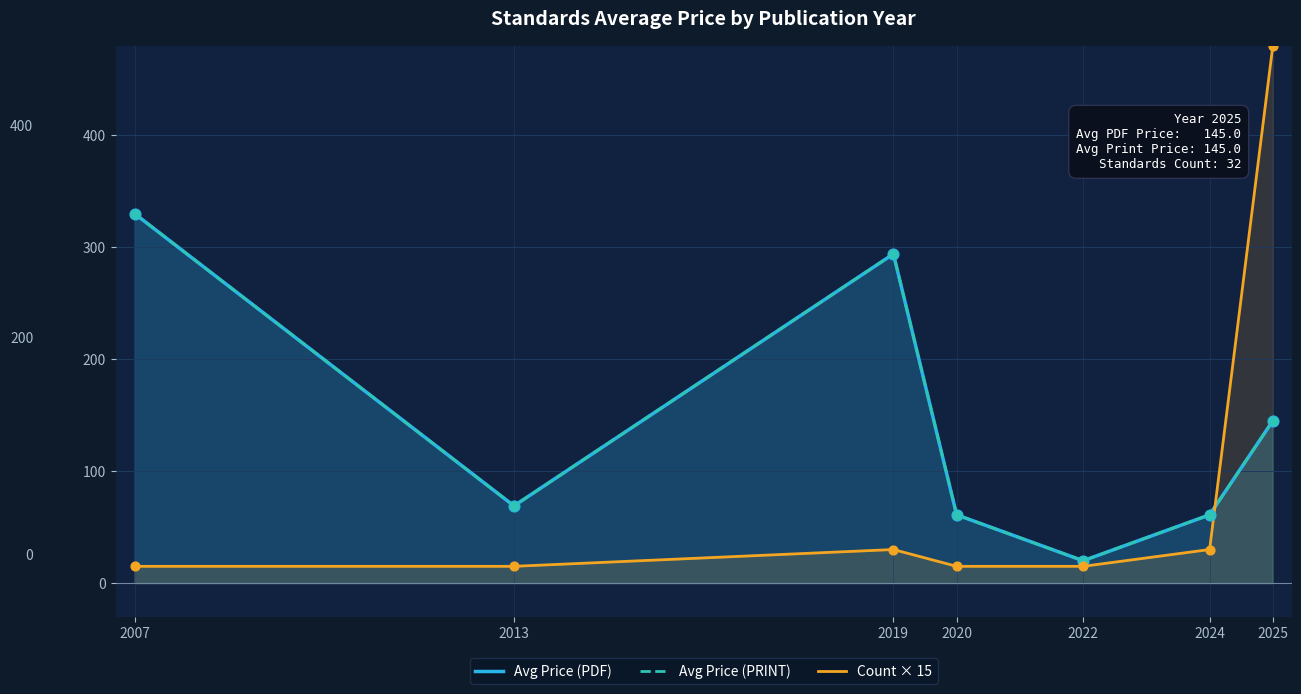

Which series reaches the minimum Y coordinate?

Count × 15